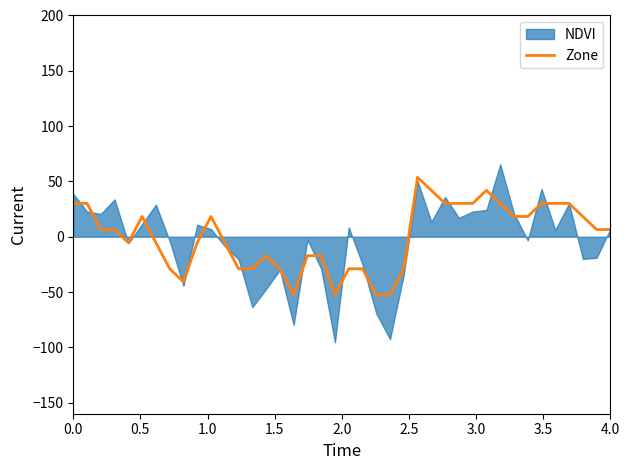

What is the highest value of the Zone series?

53.8